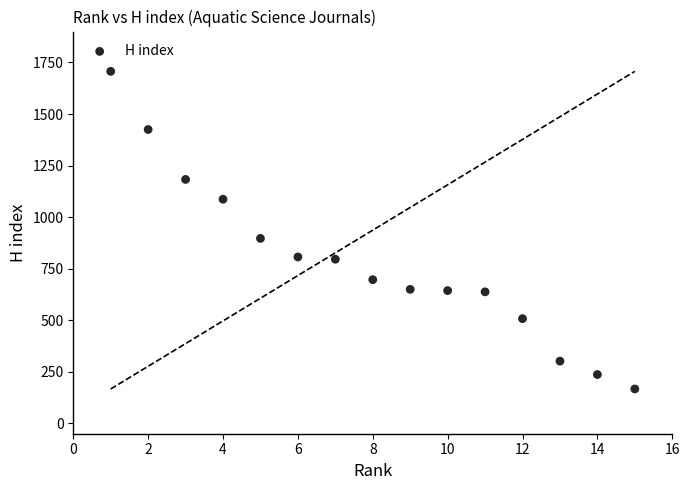

What Y value in the scatter plot is closest to 937?

897